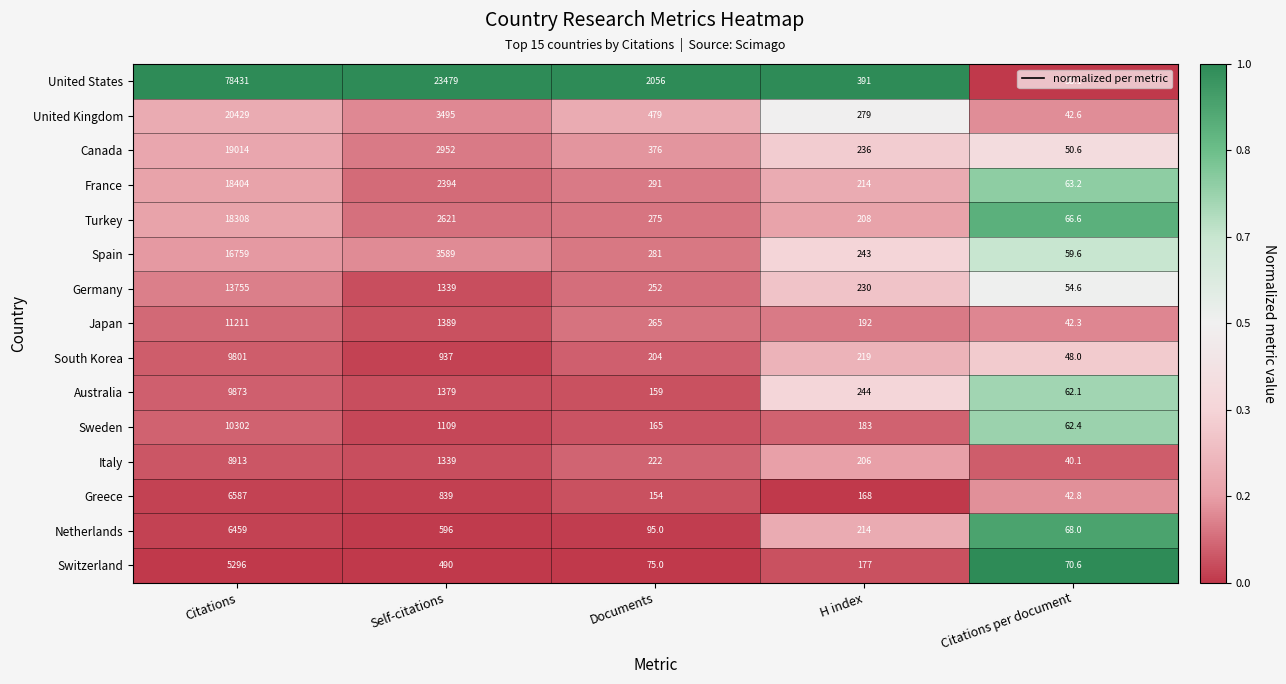

Rank the series by their maximum value, from lowest to highest.

Switzerland, Netherlands, Greece, Italy, South Korea, Australia, Sweden, Japan, Germany, Spain, Turkey, France, Canada, United Kingdom, United States